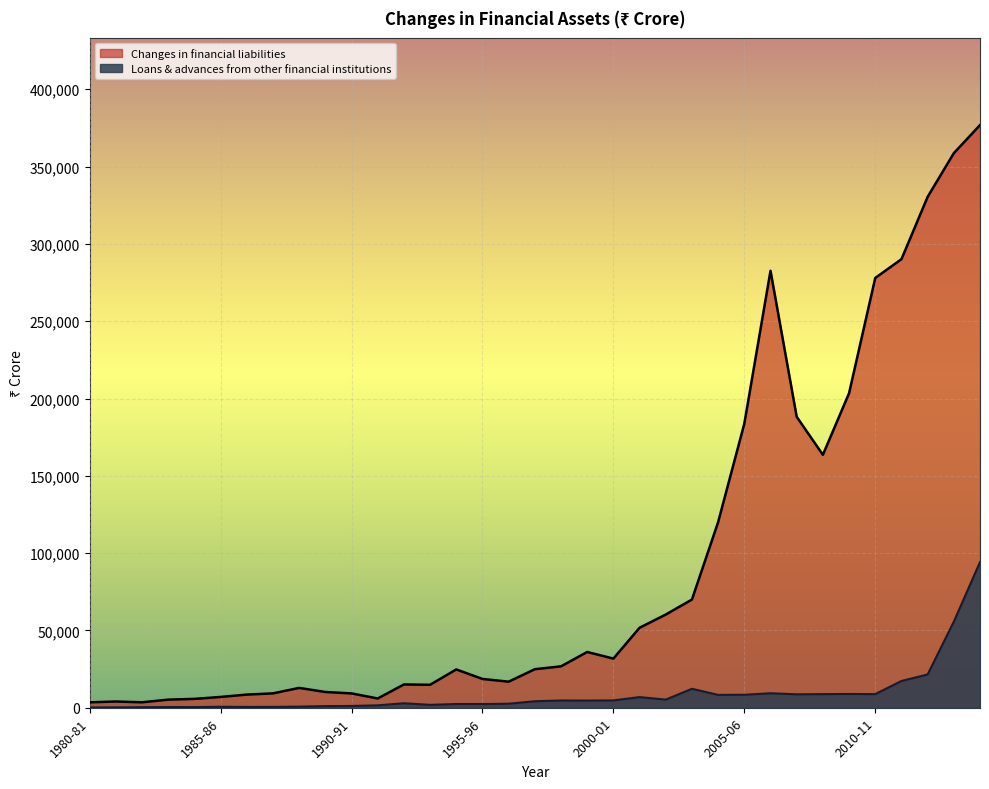

Is the value of Changes in financial liabilities at 2000-01 greater than the value of Loans & advances from other financial institutions at 2007-08?

Yes